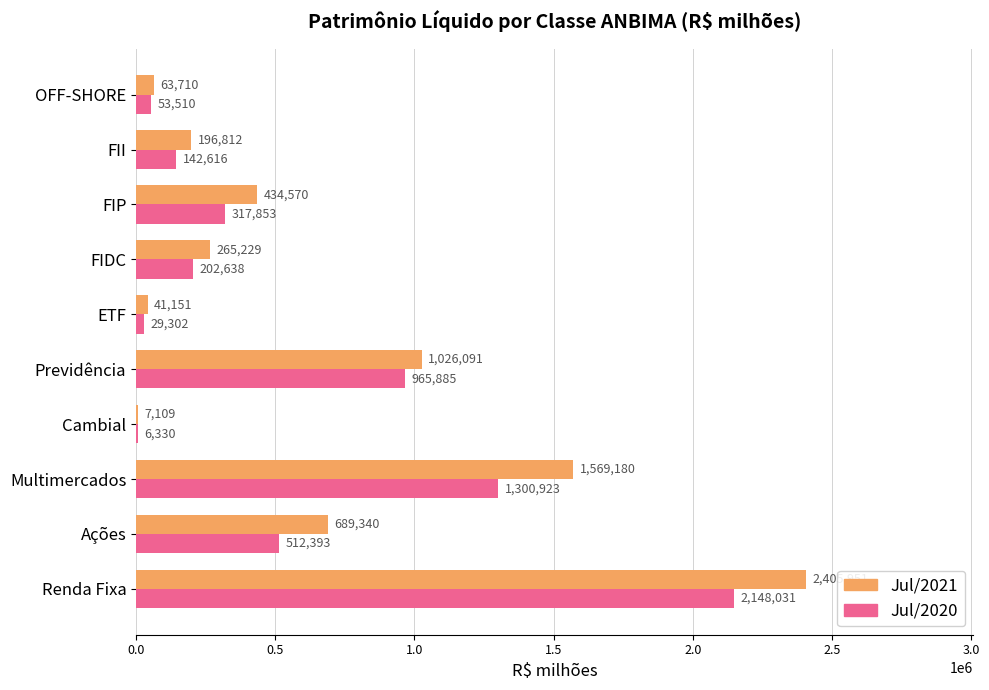

What is the greatest value displayed?

2405950.6